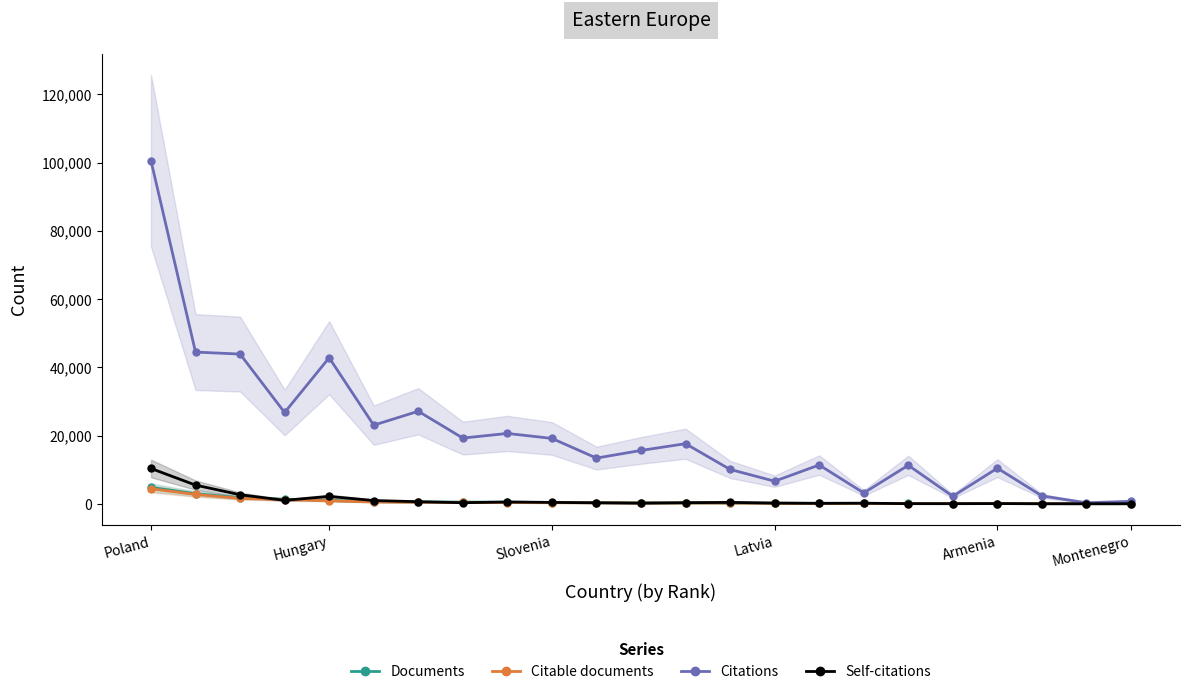

How many lines are shown in the chart?

4